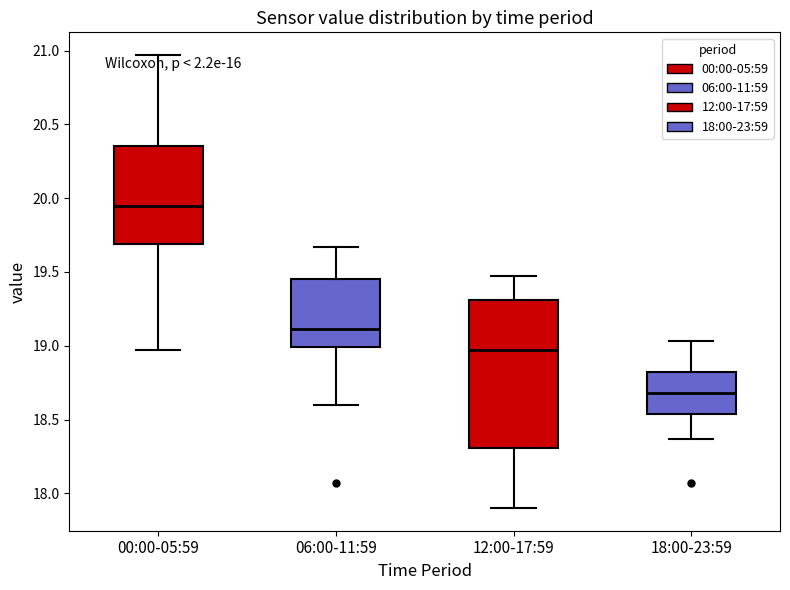

Which box is the tallest, from its lower edge to its upper edge?

12:00-17:59